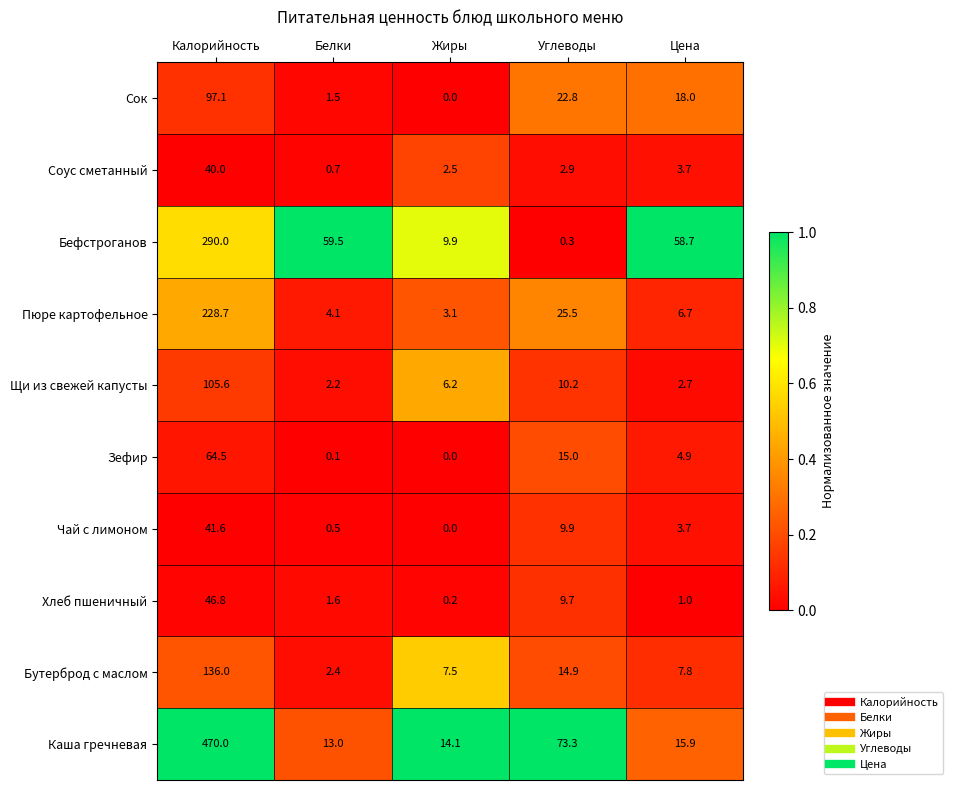

At which label does Бутерброд с маслом first exceed 7?

Калорийность